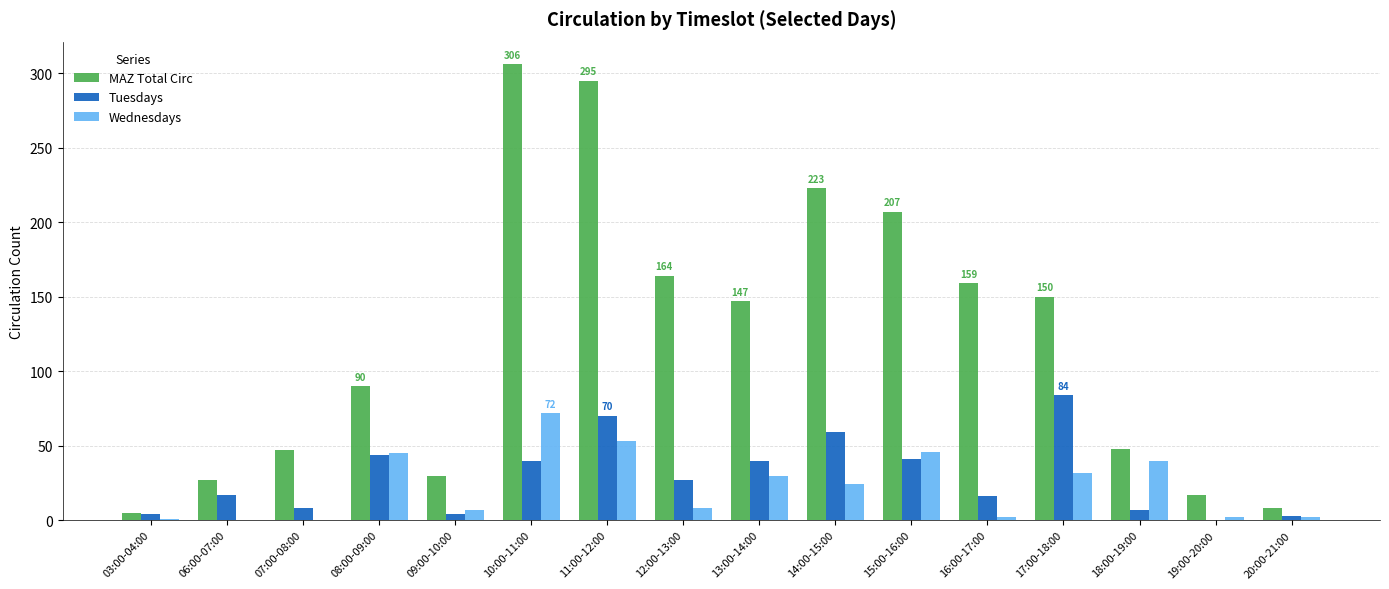

What is the maximum value shown in the chart?

306